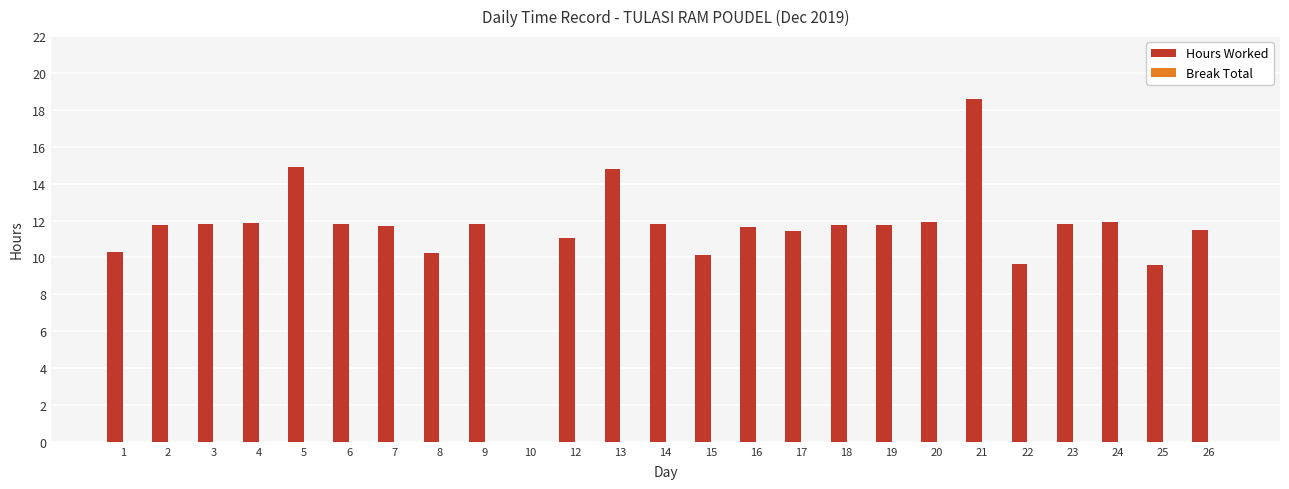

Approximately how many times larger is the value at 2 compared to 4?

1.0